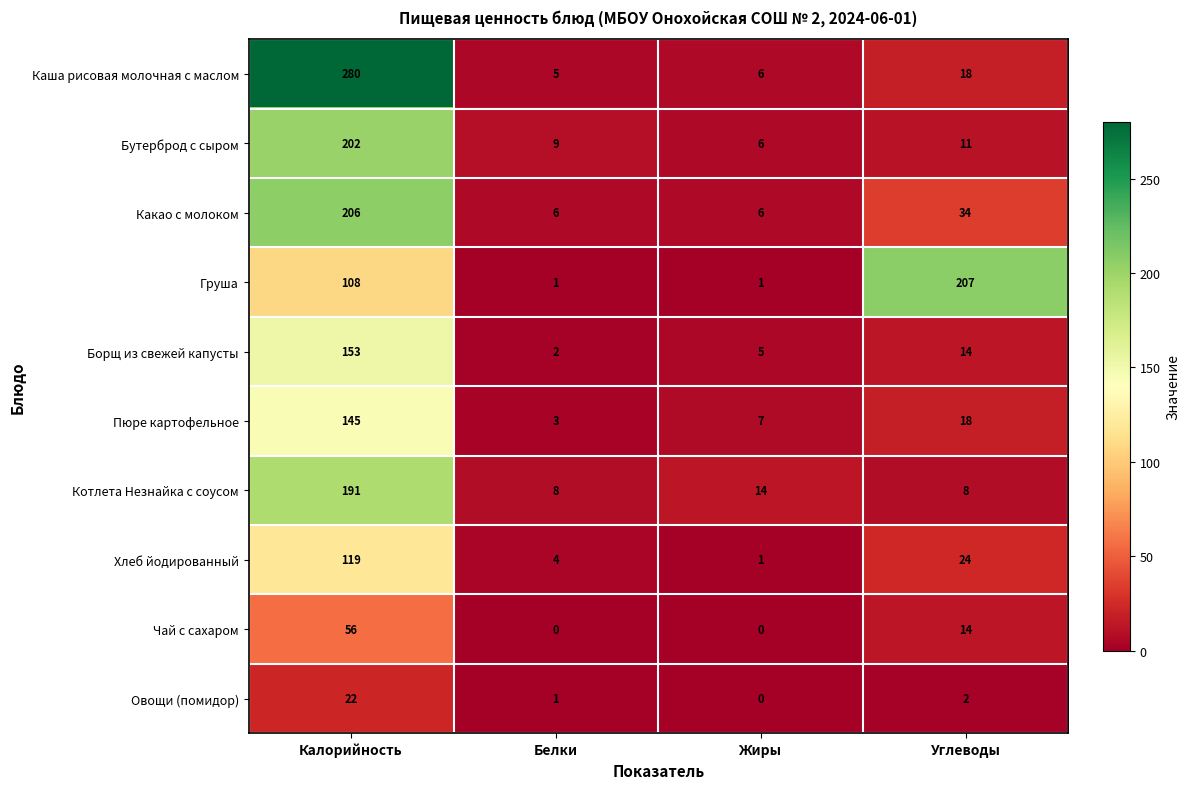

The Чай с сахаром series shows 20 at Углеводы. True or false?

False